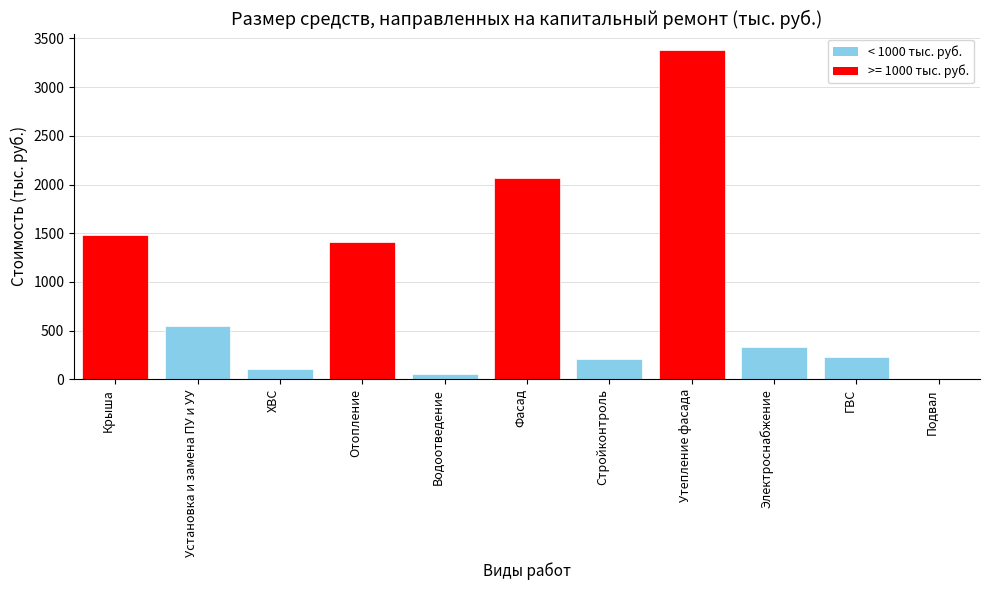

Which label corresponds to the largest value in the chart?

Утепление фасада